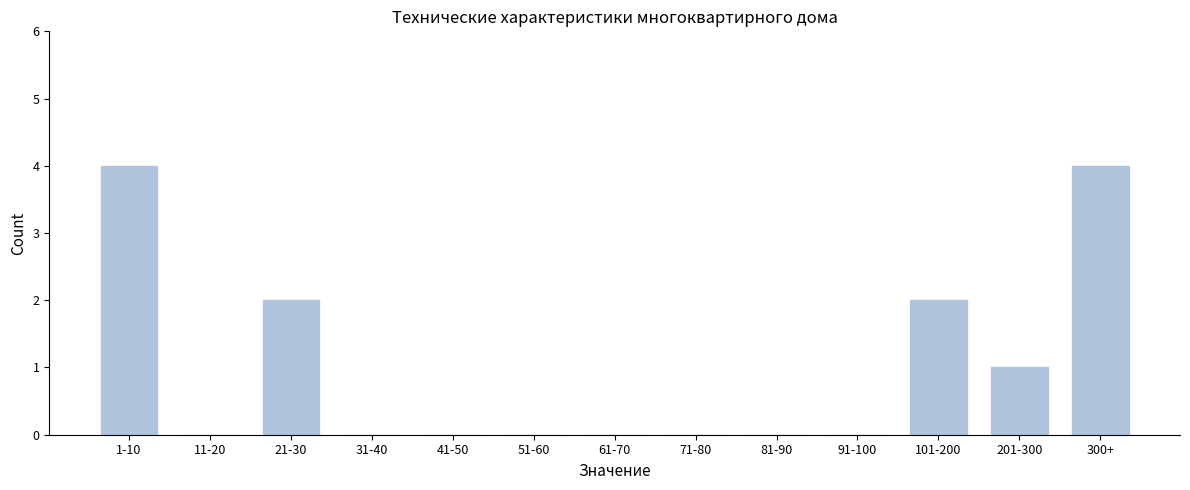

Reading left to right, extract all data points from this chart.

1-10=4	11-20=0	21-30=2	31-40=0	41-50=0	51-60=0	61-70=0	71-80=0	81-90=0	91-100=0	101-200=2	201-300=1	300+=4